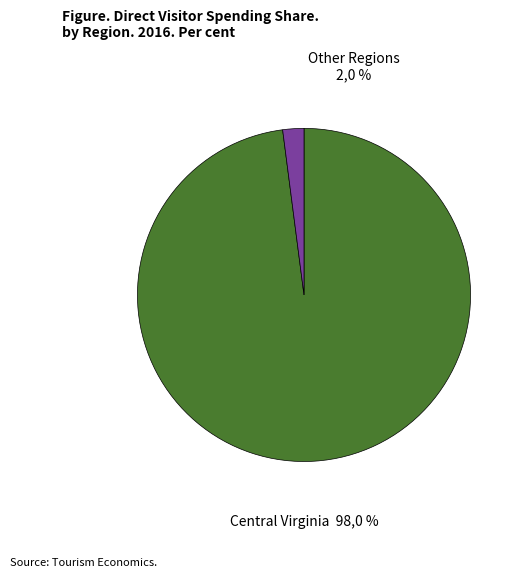

Does Central Virginia represent more than half of the total?

Yes